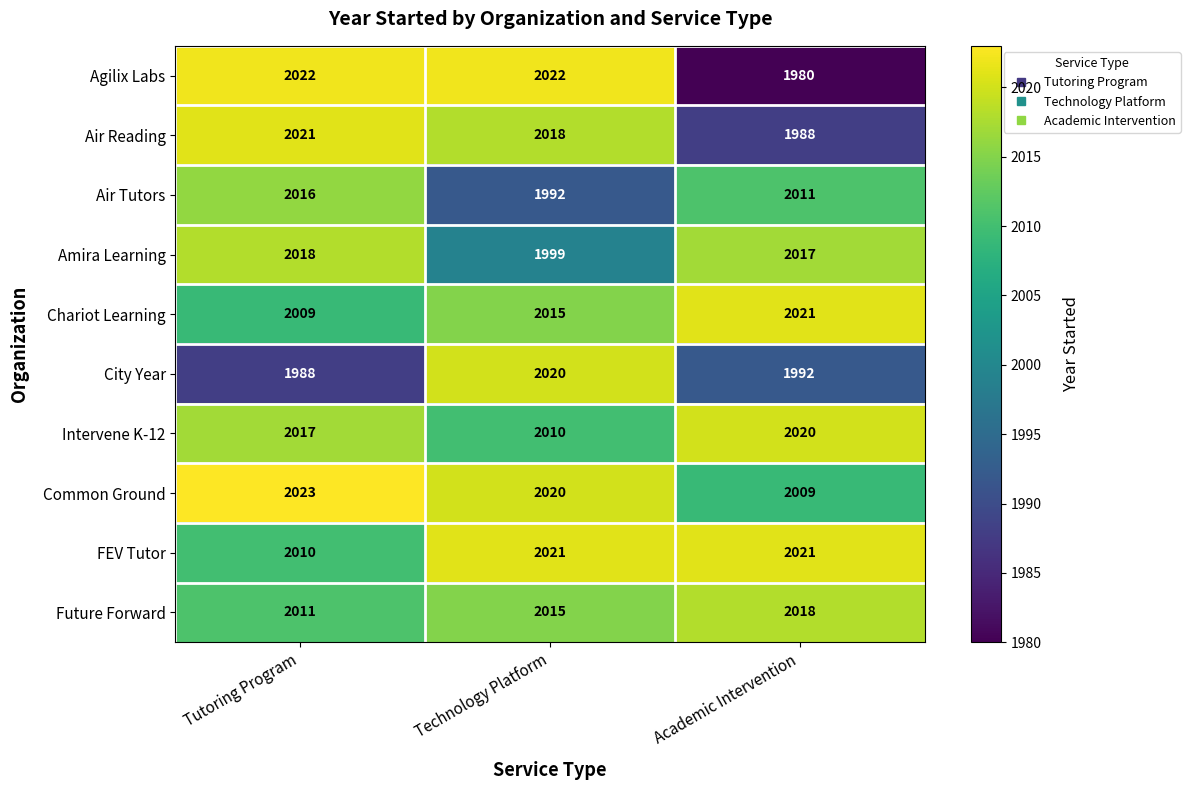

At how many categories does at least one series exceed 2006?

3